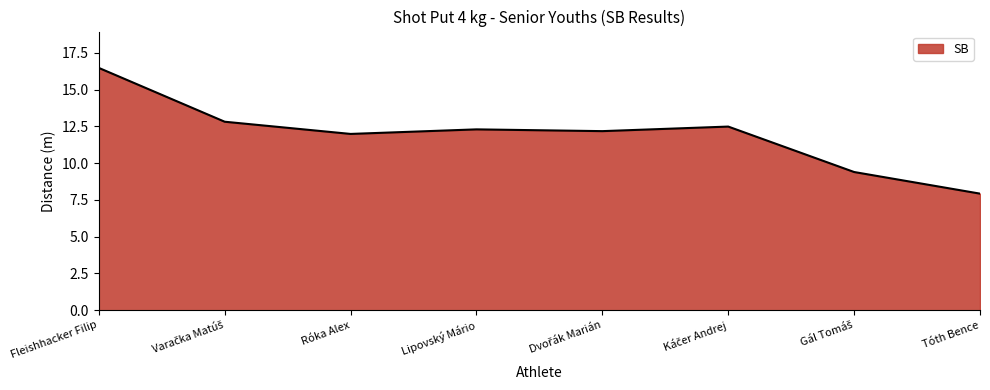

What position from the right is Róka Alex?

6